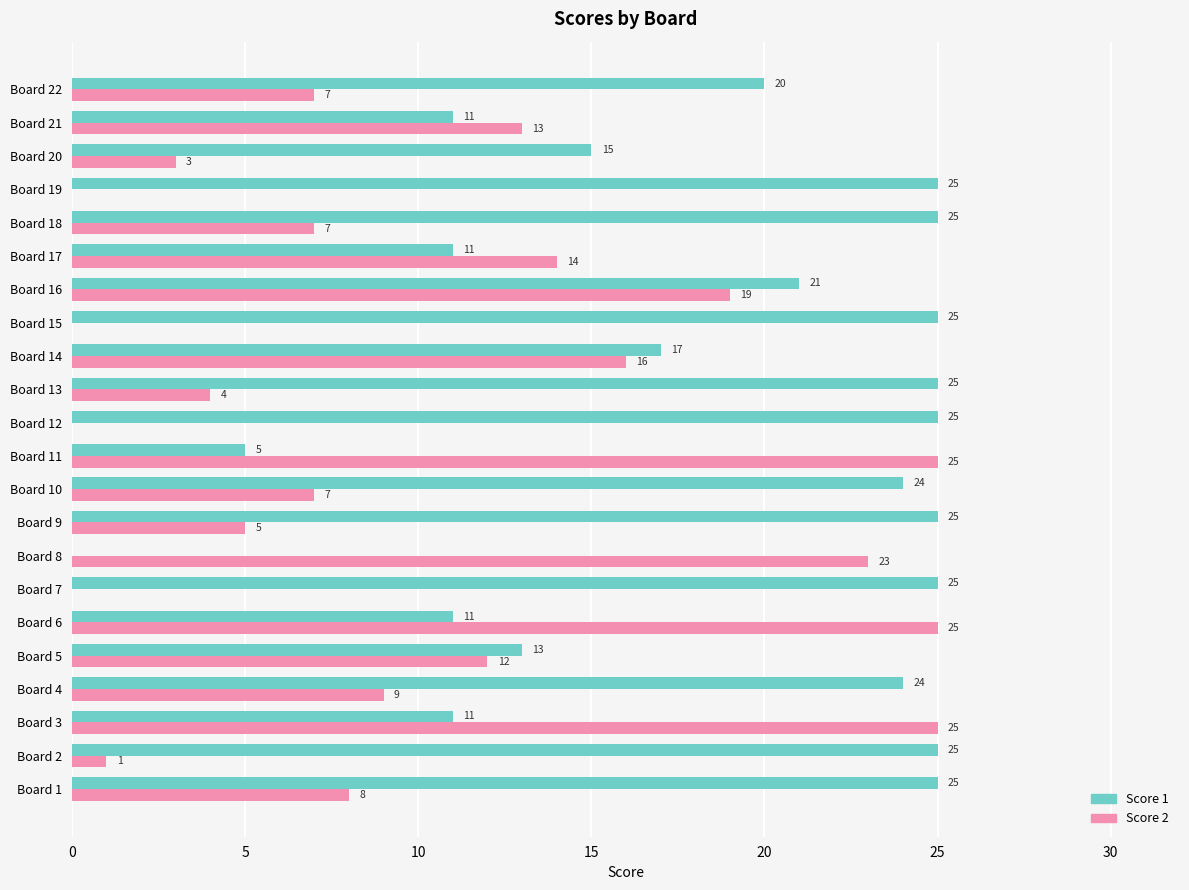

Which series changed the most between Board 4 and Board 13?

Score 2